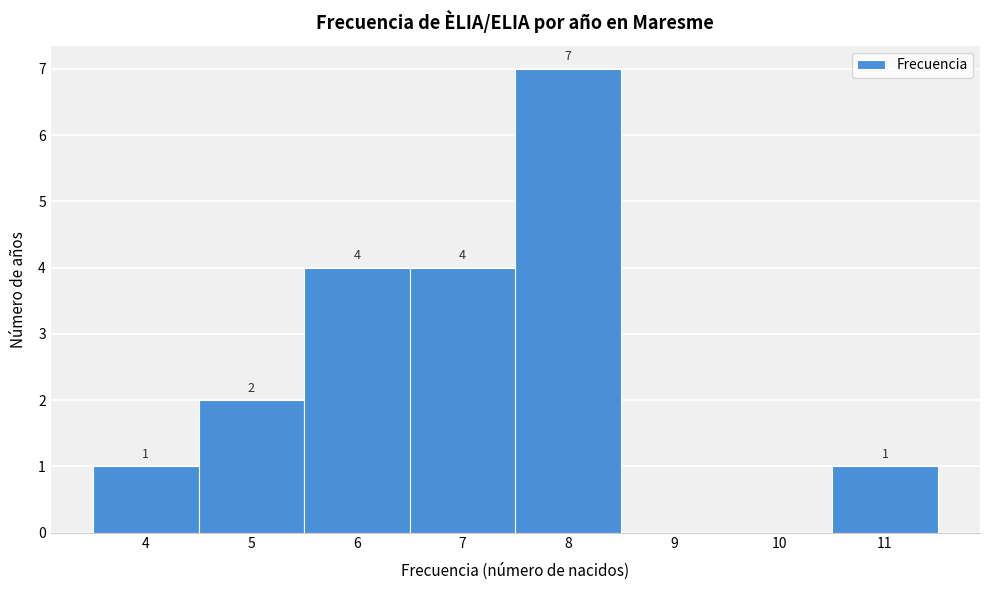

Over which range of the x-axis is the bar tallest?

7.5 to 8.5